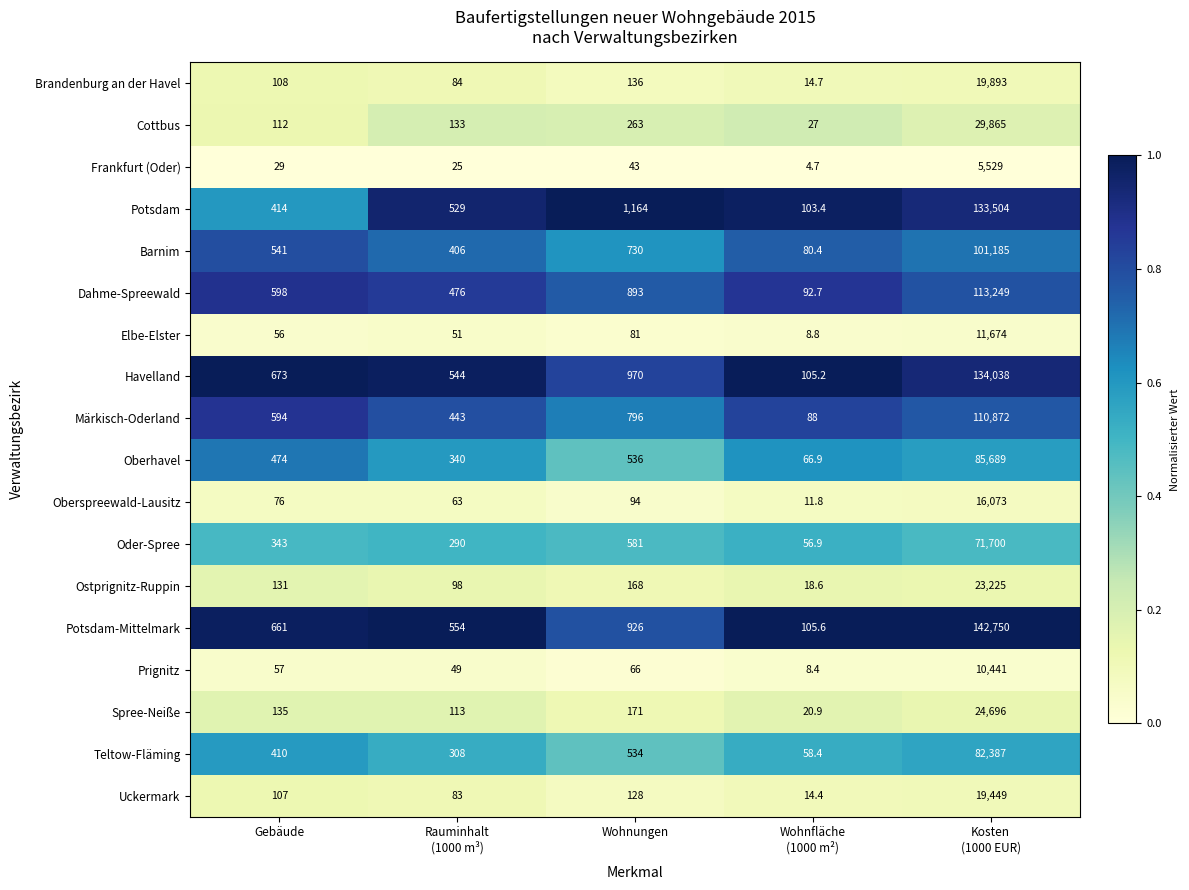

Is it true that Dahme-Spreewald equals 598.0 at Gebäude?

True